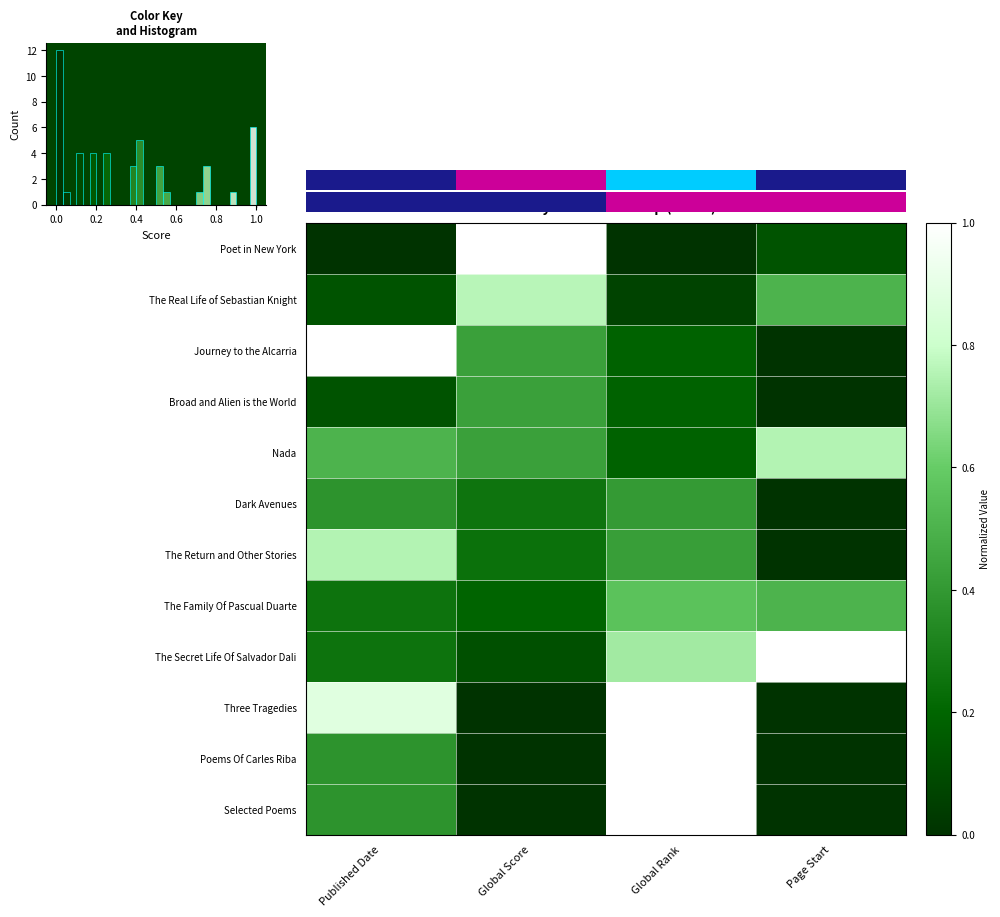

Which has a higher value, Global Score or Published Date?

Global Score